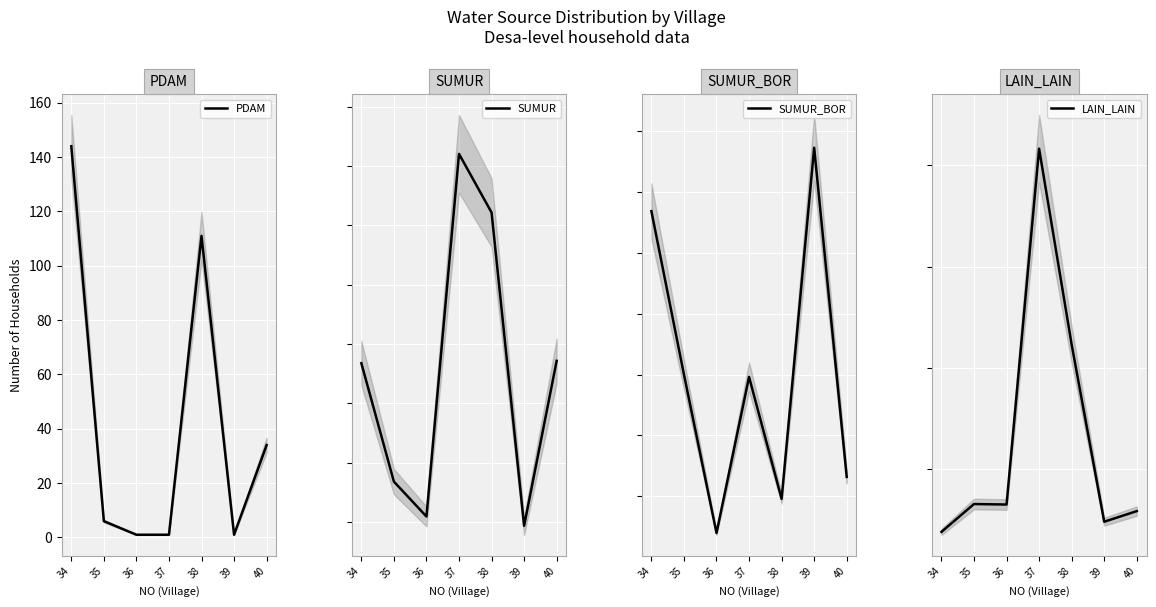

True or false: LAIN_LAIN has a value of 190 at 38.

False